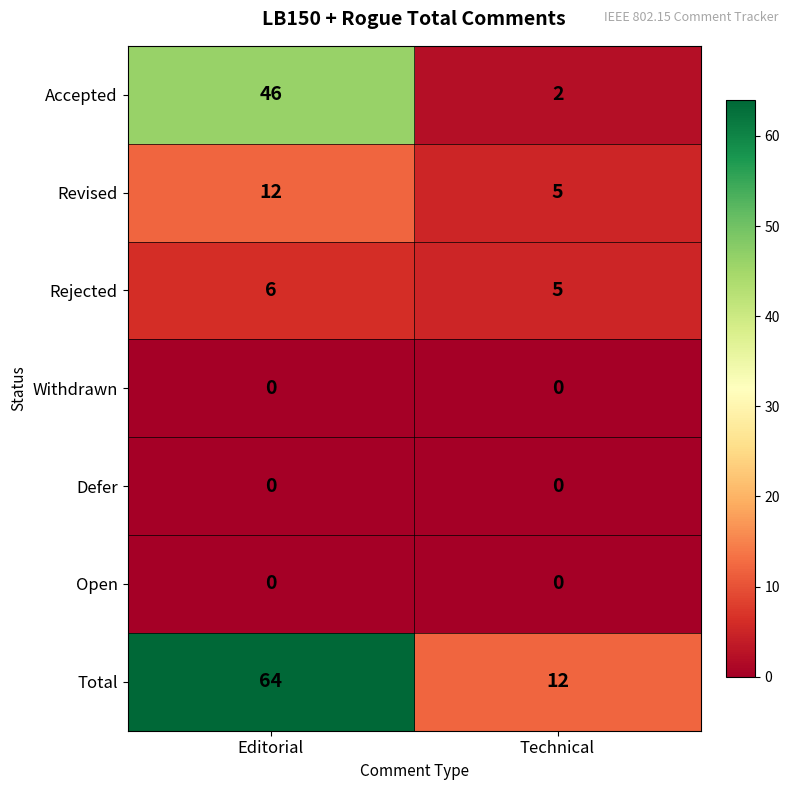

What is the greatest value displayed?

64